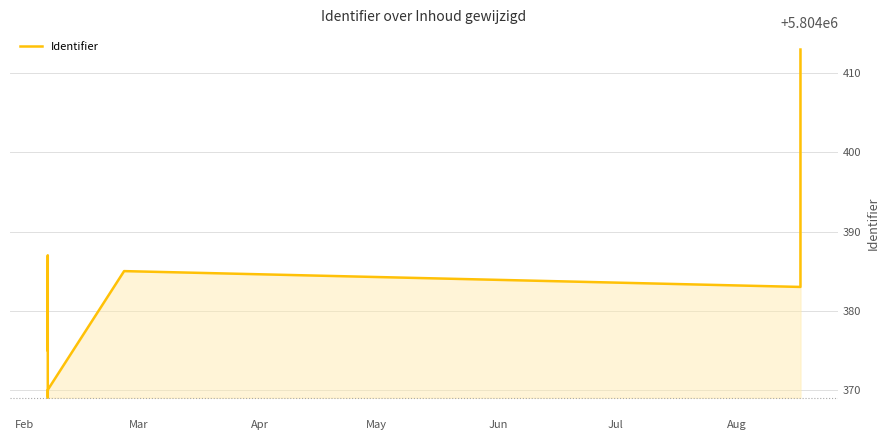

Is it true that the value at Apr is 3975019?

False